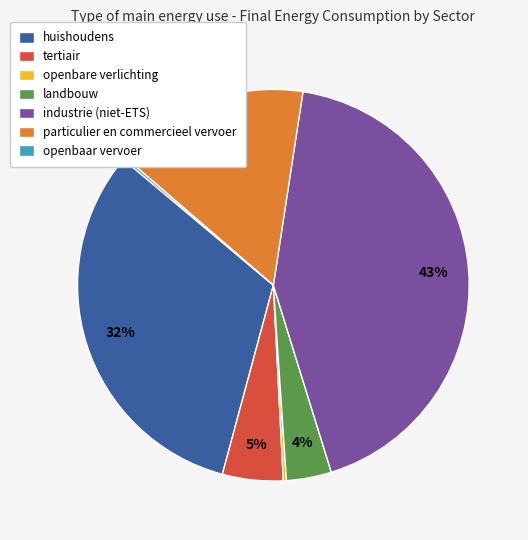

What is the largest slice in the pie chart?

industrie (niet-ETS)